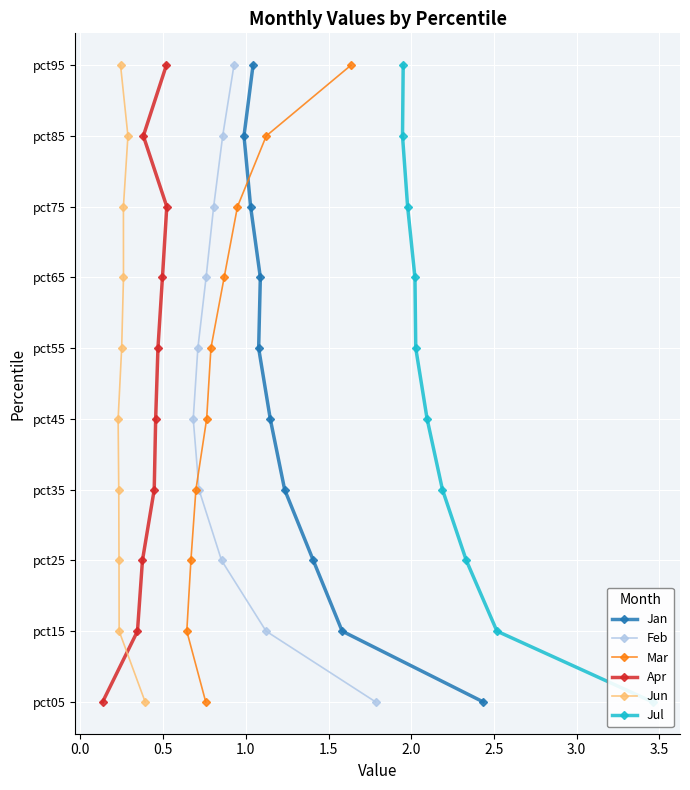

True or false: Jan has more than 2 interior local peaks.

False